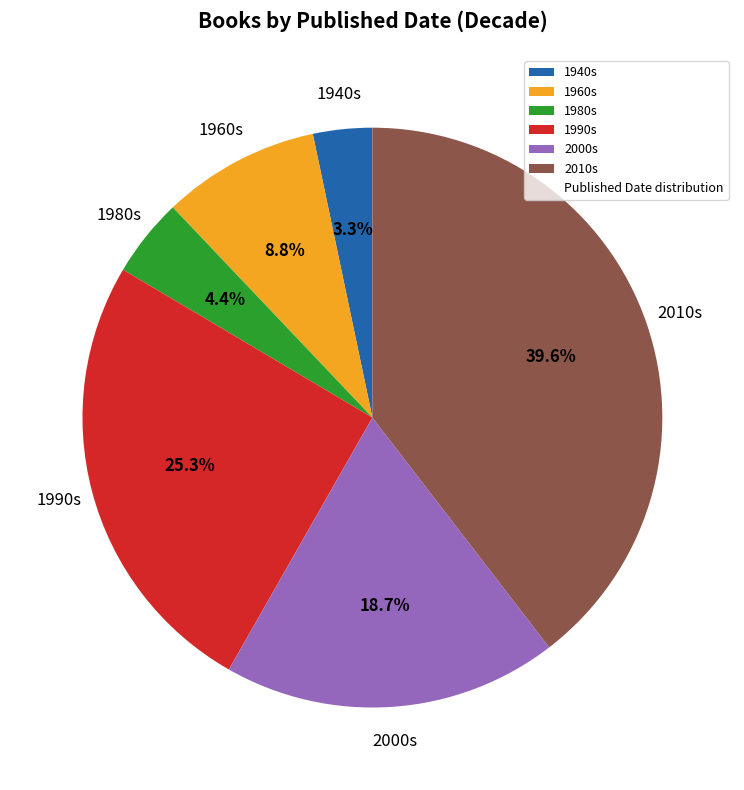

How many segments does this pie chart have?

6